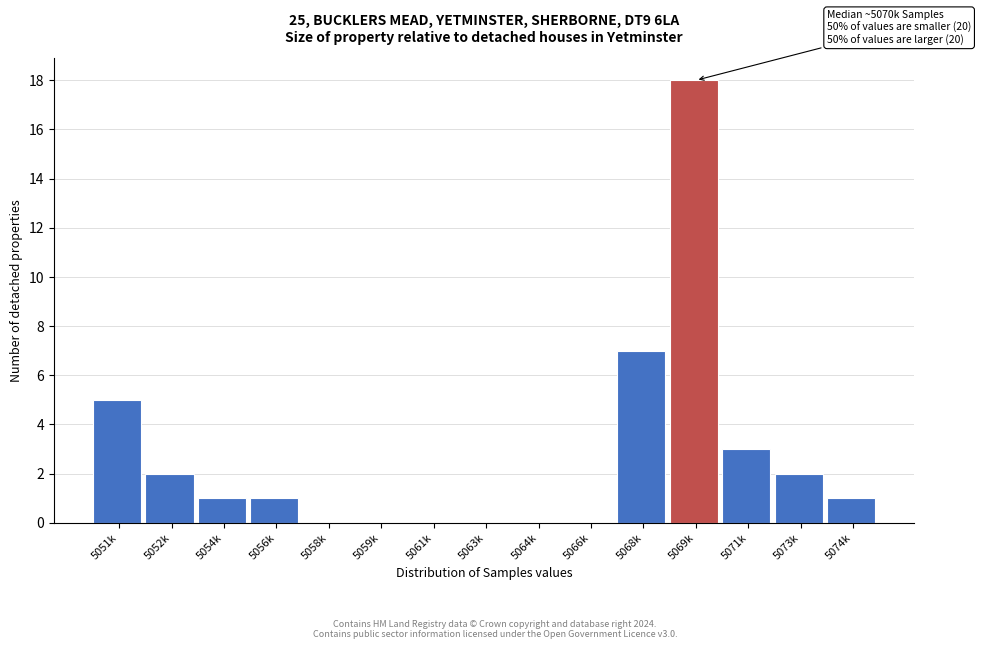

Reading left to right, list all the values displayed in this chart.

5051k=5	5052k=2	5054k=1	5056k=1	5058k=0	5059k=0	5061k=0	5063k=0	5064k=0	5066k=0	5068k=7	5069k=18	5071k=3	5073k=2	5074k=1